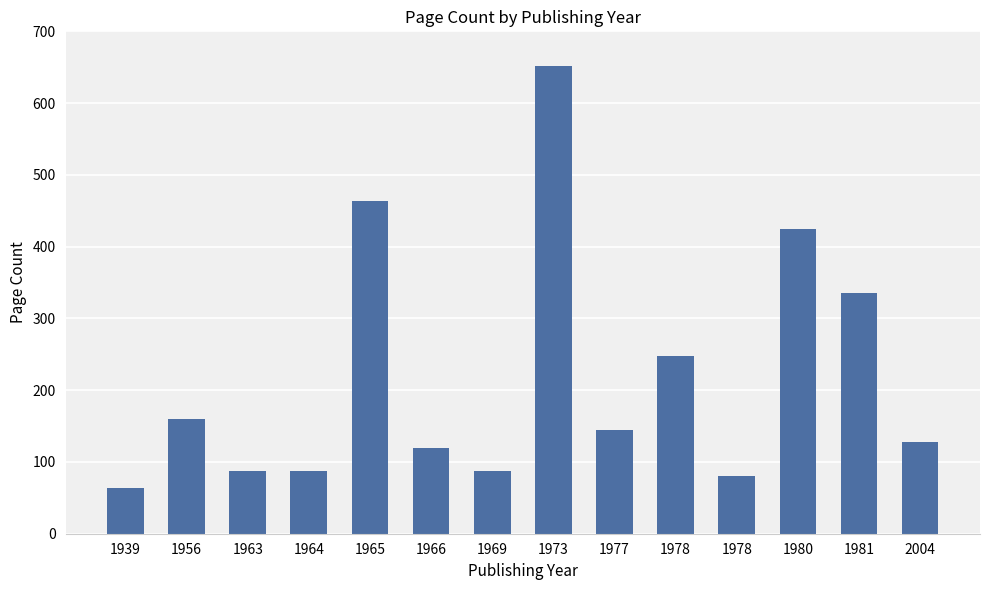

What is the smallest value displayed?

64